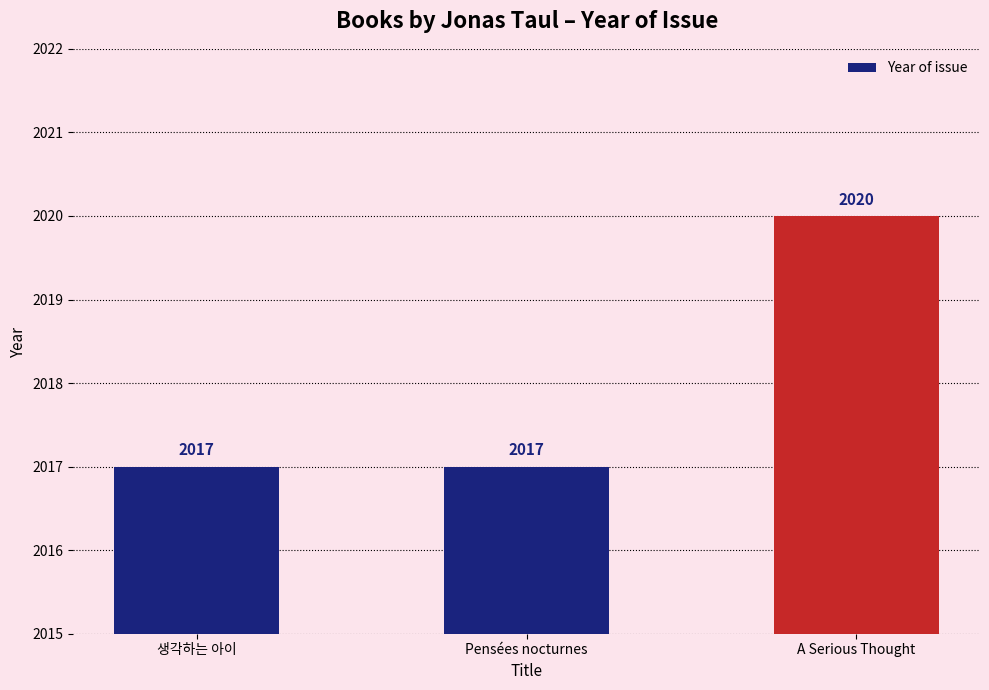

What is the sum of the values at A Serious Thought and 생각하는 아이?

4037